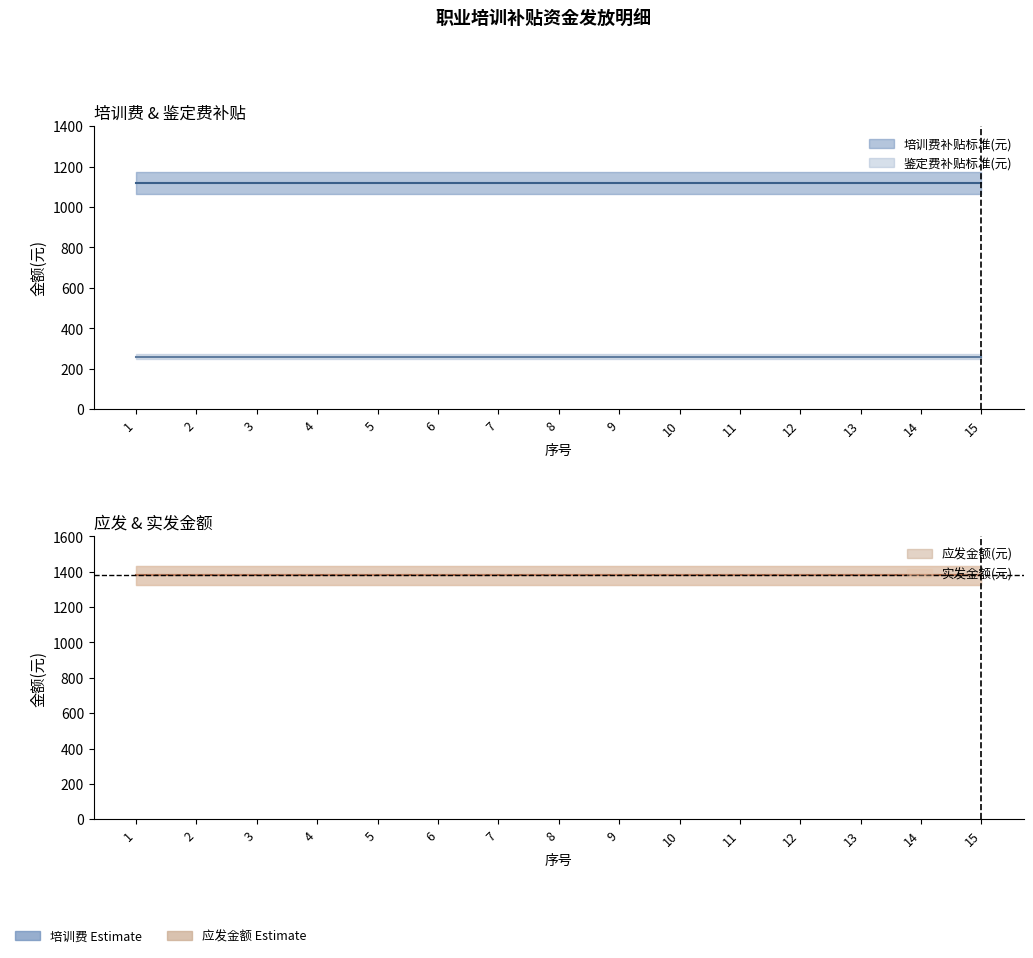

Reading left to right, transcribe all the data shown in this chart.

培训费补贴标准(元): 1120	1120	1120	1120	1120	1120	1120	1120	1120	1120	1120	1120	1120	1120	1120
鉴定费补贴标准(元): 260	260	260	260	260	260	260	260	260	260	260	260	260	260	260
应发金额(元): 1380	1380	1380	1380	1380	1380	1380	1380	1380	1380	1380	1380	1380	1380	1380
实发金额(元): 1380	1380	1380	1380	1380	1380	1380	1380	1380	1380	1380	1380	1380	1380	1380